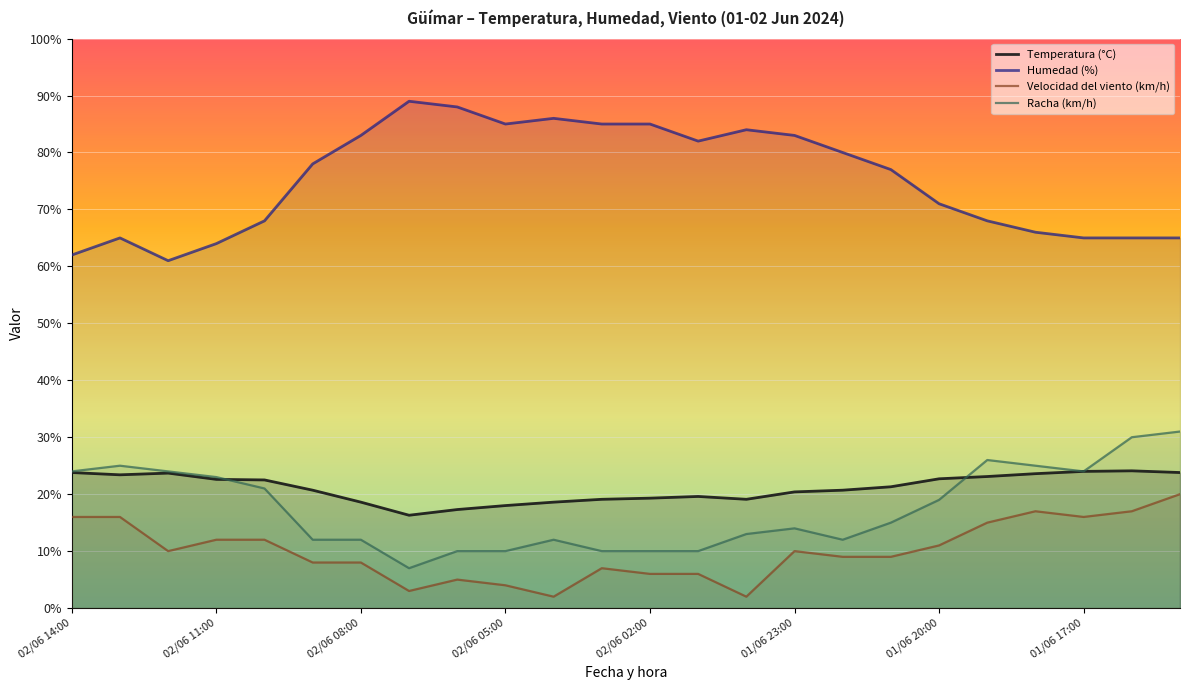

Rank the series by their maximum value, from highest to lowest.

Humedad (%), Racha (km/h), Temperatura (°C), Velocidad del viento (km/h)